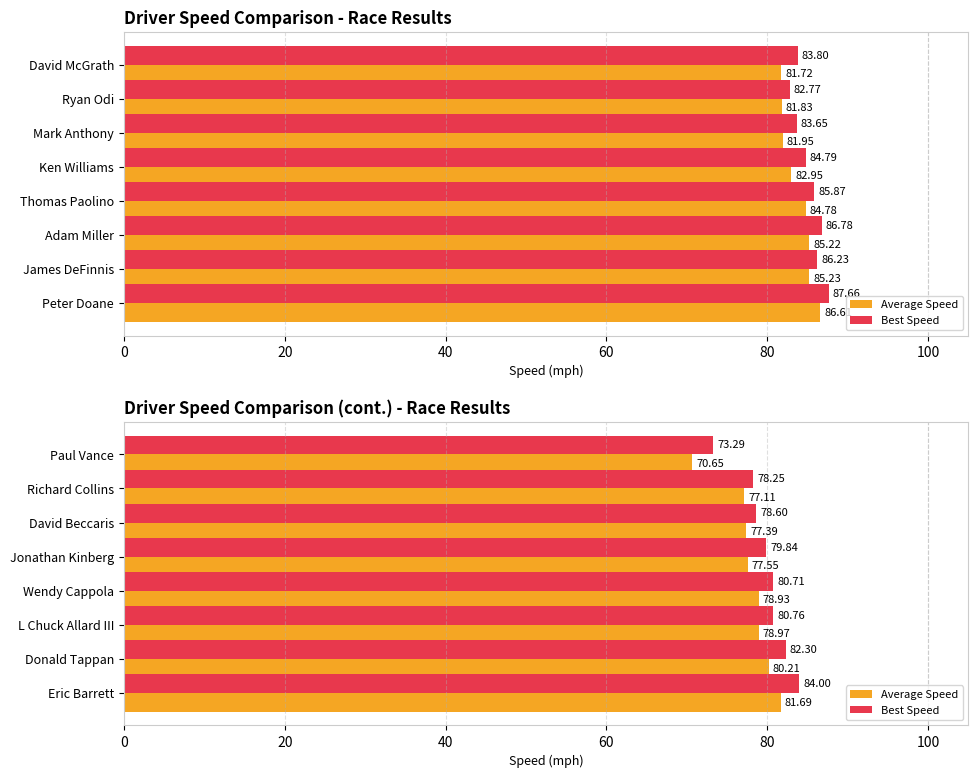

What is the value of the Best Speed bar at the 4th from the left?

80.7